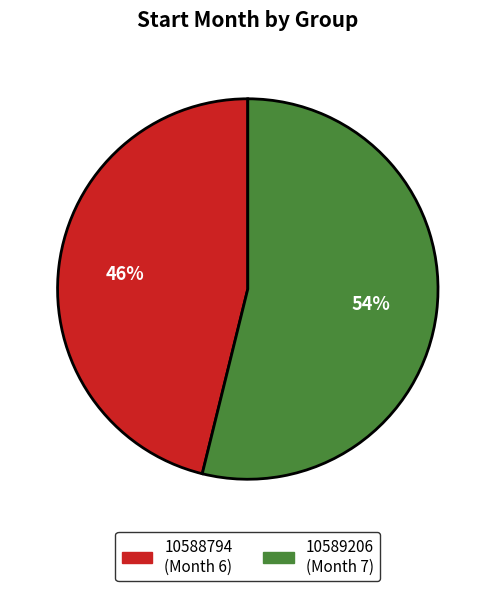

To the nearest percent, what is the combined percentage of 10588794 and 10589206?

100%